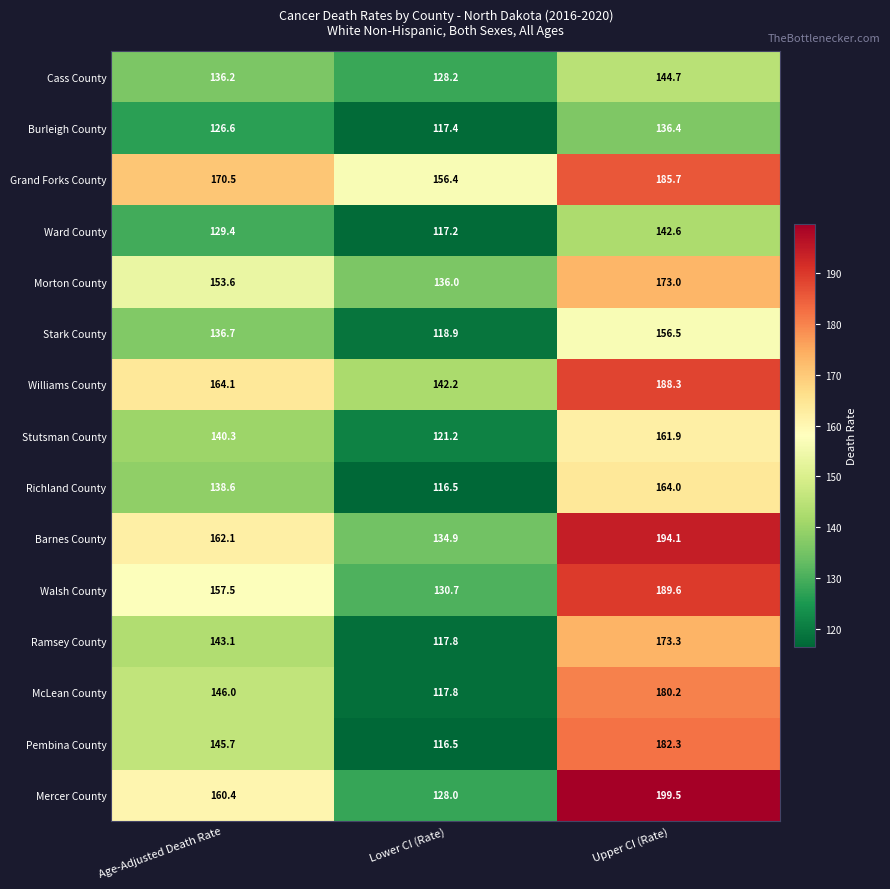

How many Morton County values are between 136 and 173?

3